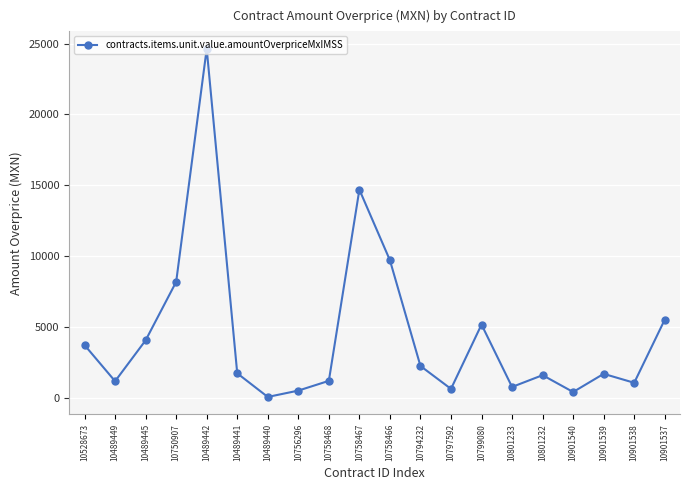

Which category has the highest value across all series?

10489442